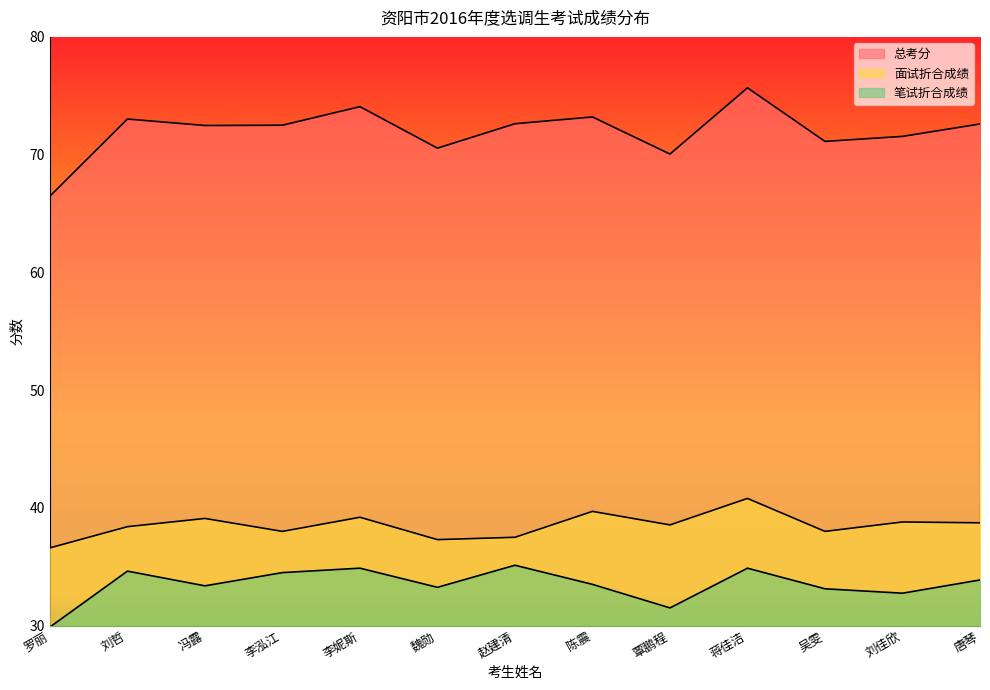

How many values in the 笔试折合成绩 series are below 33?

3